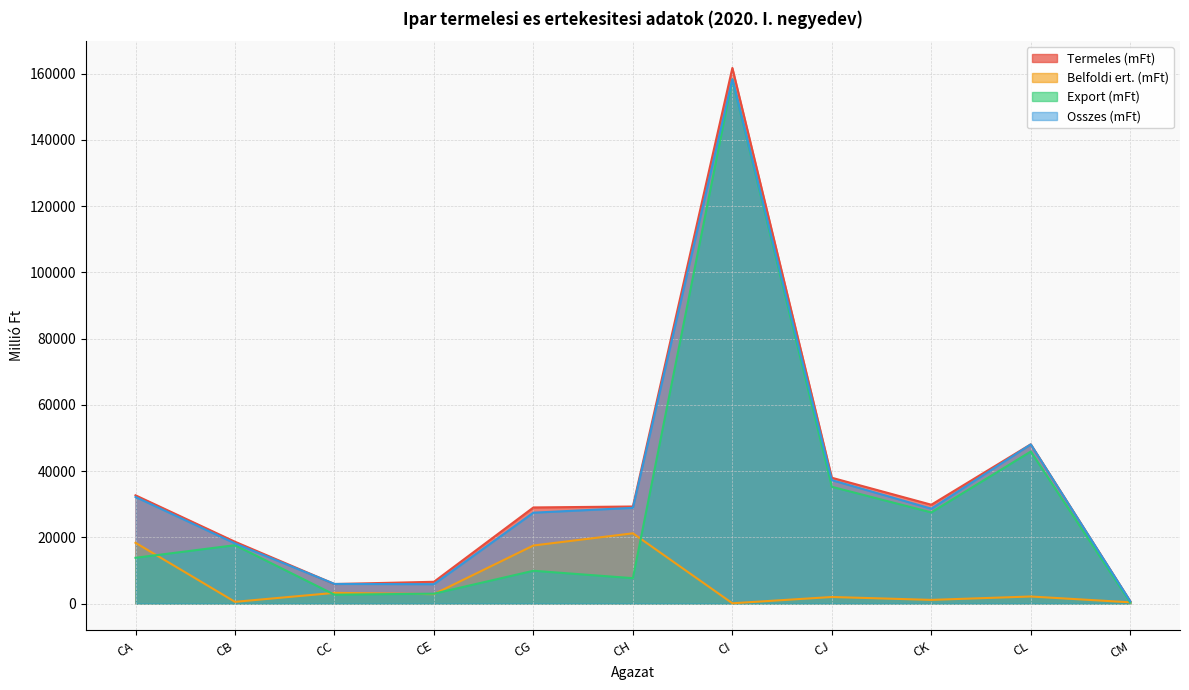

Reading right to left, what are all the values shown in this chart?

Termeles (mFt): 719	48099	29856	37996	161710	29321	29034	6592	5911	18679	32696
Belfoldi ert. (mFt): 395	2149	1127	2002	104	21227	17545	2865	3247	539	18368
Export (mFt): 324	45919	27531	35269	158210	7680	9915	3001	2699	17640	13833
Osszes (mFt): 719	48067	28658	37272	158313	28908	27460	5866	5946	18179	32202